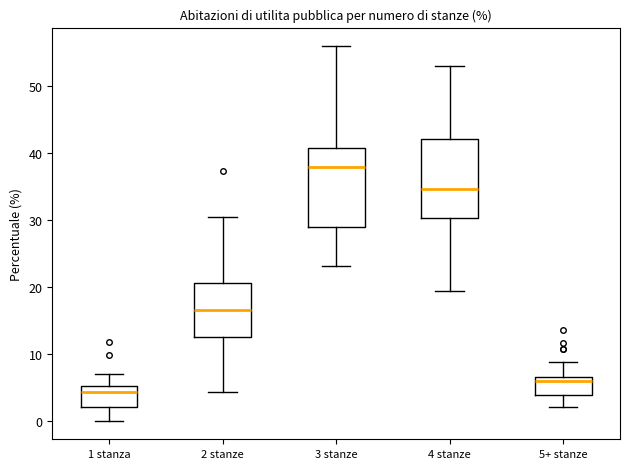

Reading left to right, read every box against the y-axis: the position of its median line, the range the box covers, and the ends of its whiskers. The values are not printed on the chart, so give them approximately, as read against the axis.

1 stanza: median 4, box 2 to 5, whiskers 0 to 7
2 stanze: median 17, box 13 to 21, whiskers 4 to 31
3 stanze: median 38, box 29 to 41, whiskers 23 to 56
4 stanze: median 35, box 30 to 42, whiskers 19 to 53
5+ stanze: median 6 (just below the box's upper edge), box 4 to 6, whiskers 2 to 9